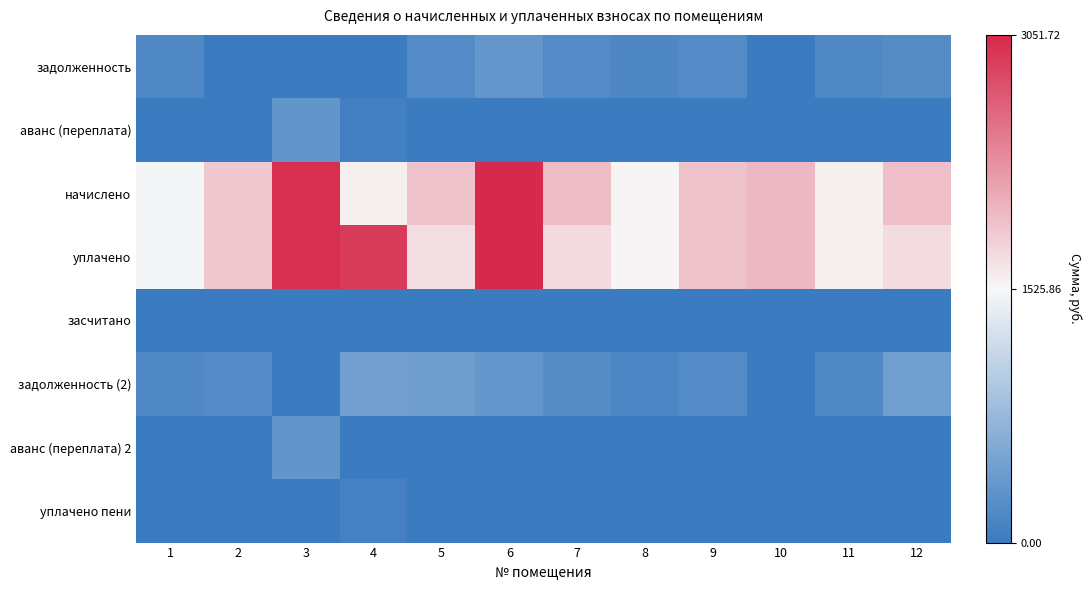

Rank the series at 4 from lowest to highest value.

задолженность, засчитано, аванс (переплата) 2, аванс (переплата), уплачено пени, задолженность (2), начислено, уплачено